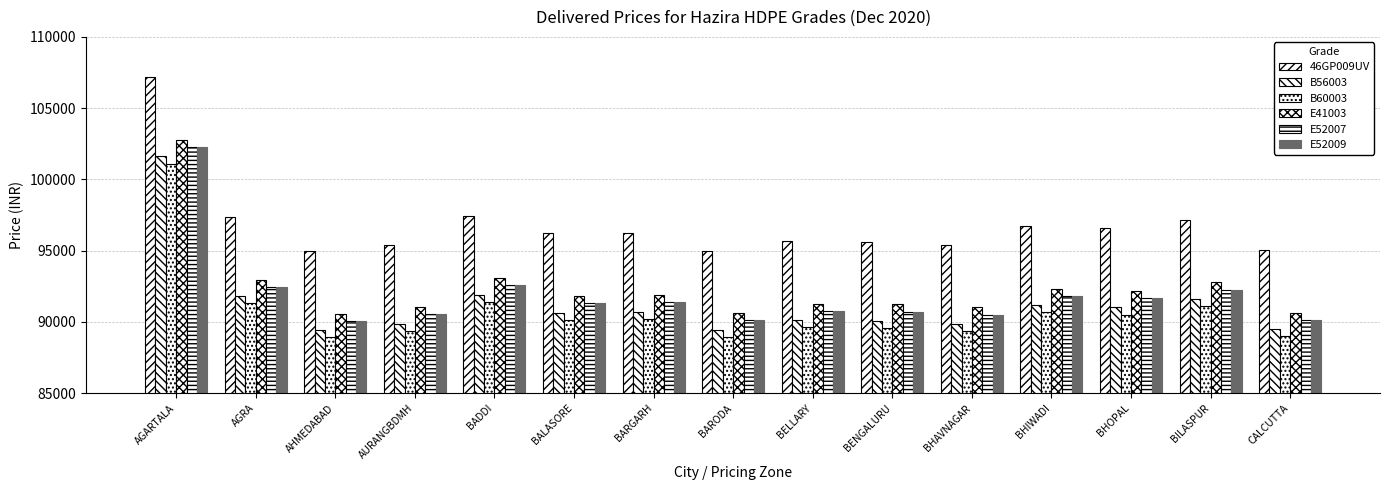

How many categories are shown in the chart?

15